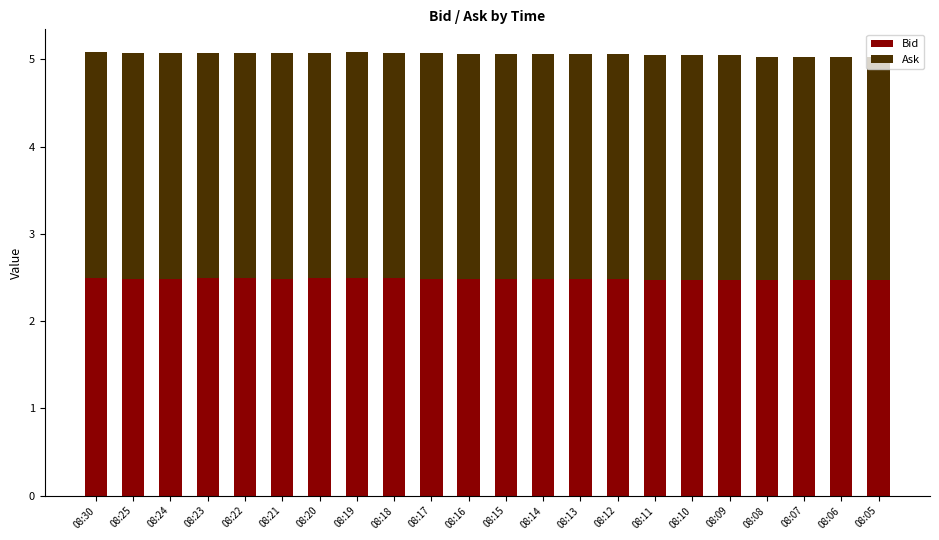

What is the total value across all series at 08:20?

5.1